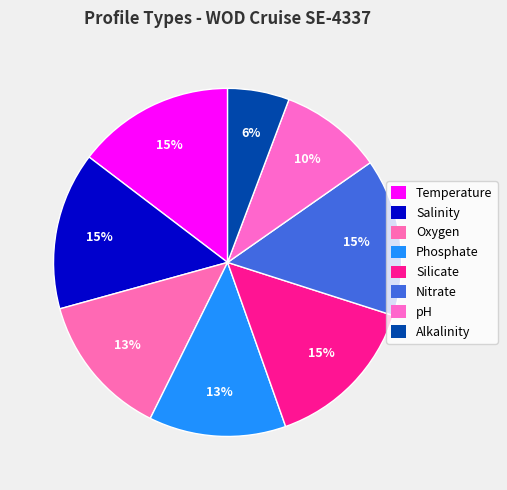

What is the ratio of the value at Phosphate to the value at Silicate?

0.9